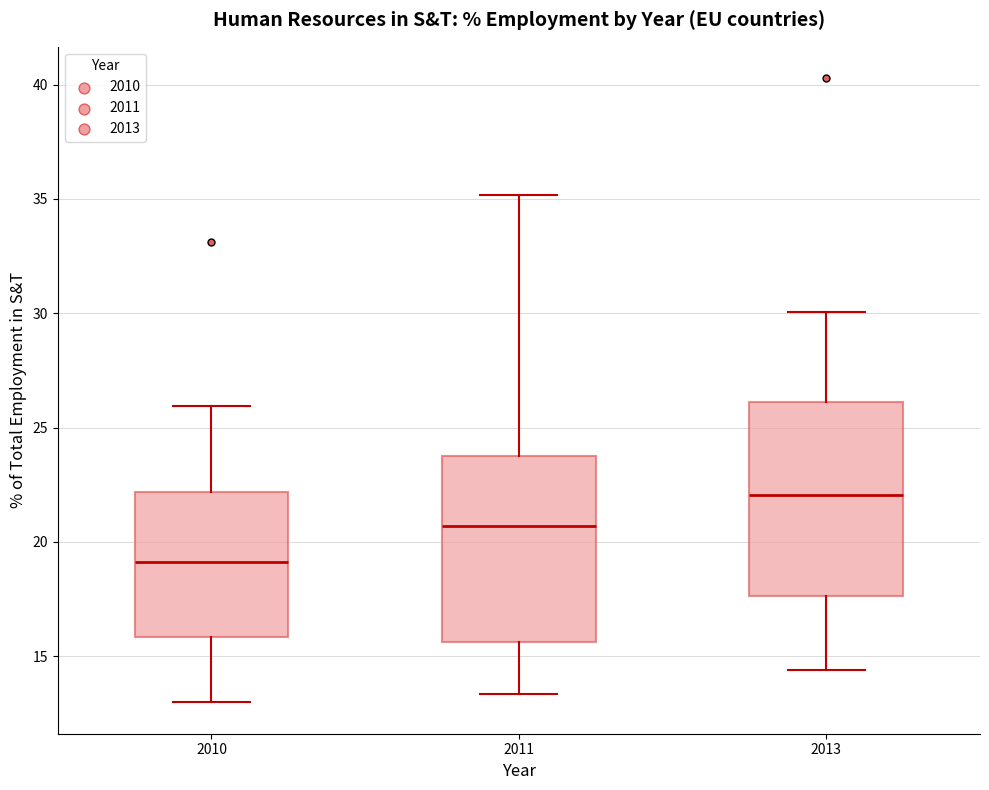

Reading left to right, transcribe this box plot: for each box, give where its median line is, the range the box spans, and where its two whiskers end, as read against the y-axis. The values are not printed on the chart, so give them approximately, as read against the axis.

2010: median 19.0, box 16.0 to 22.0, whiskers 13.0 to 26.0
2011: median 20.5, box 15.5 to 24.0, whiskers 13.5 to 35.0
2013: median 22.0, box 17.5 to 26.0, whiskers 14.5 to 30.0